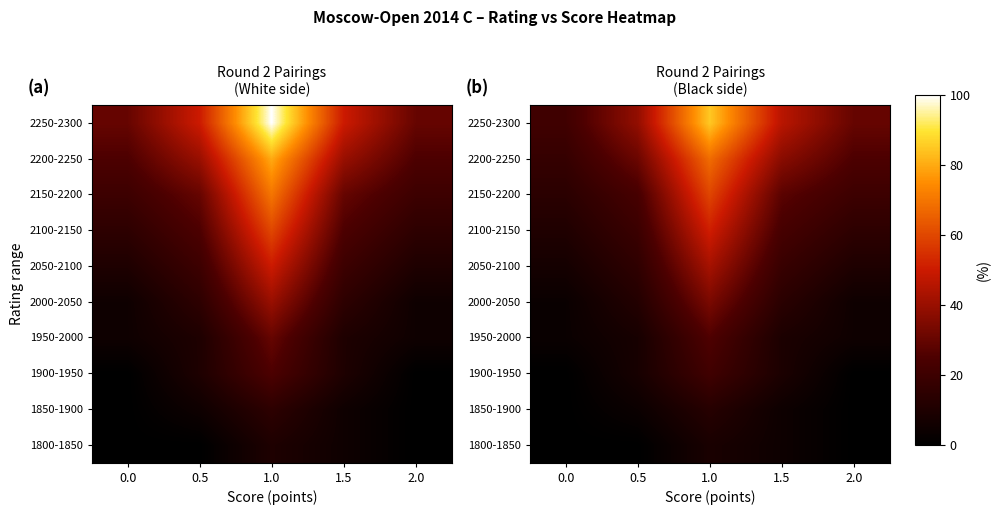

At which category is the sum across all series the highest?

1.0